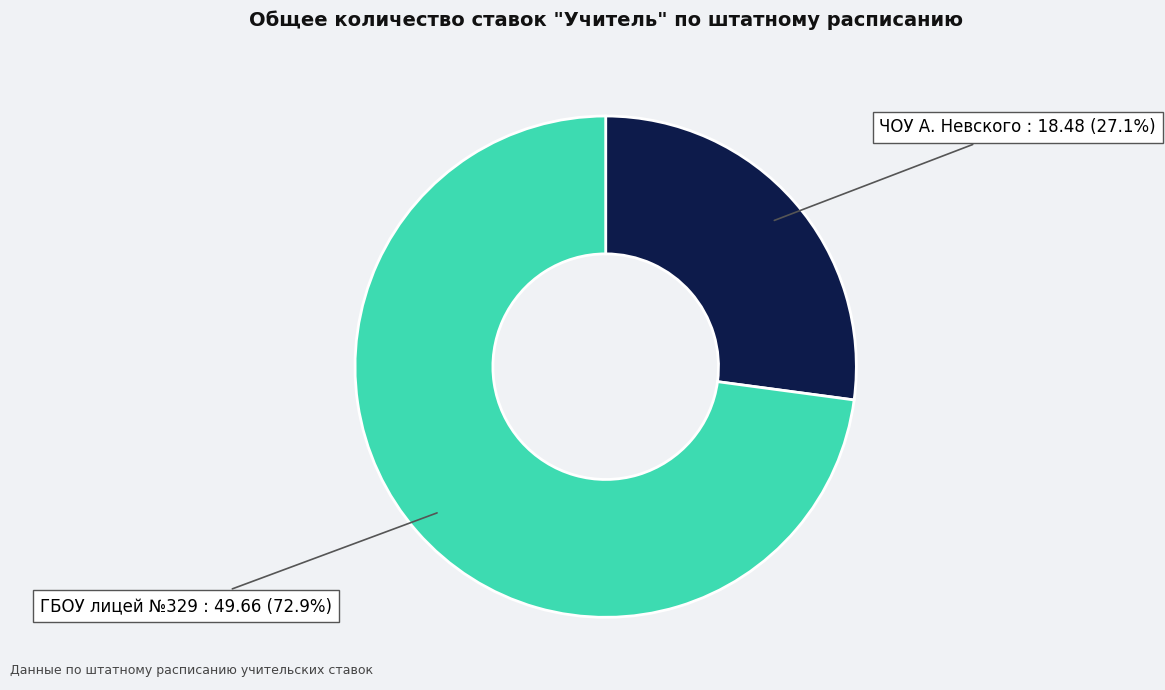

How many segments does this pie chart have?

2